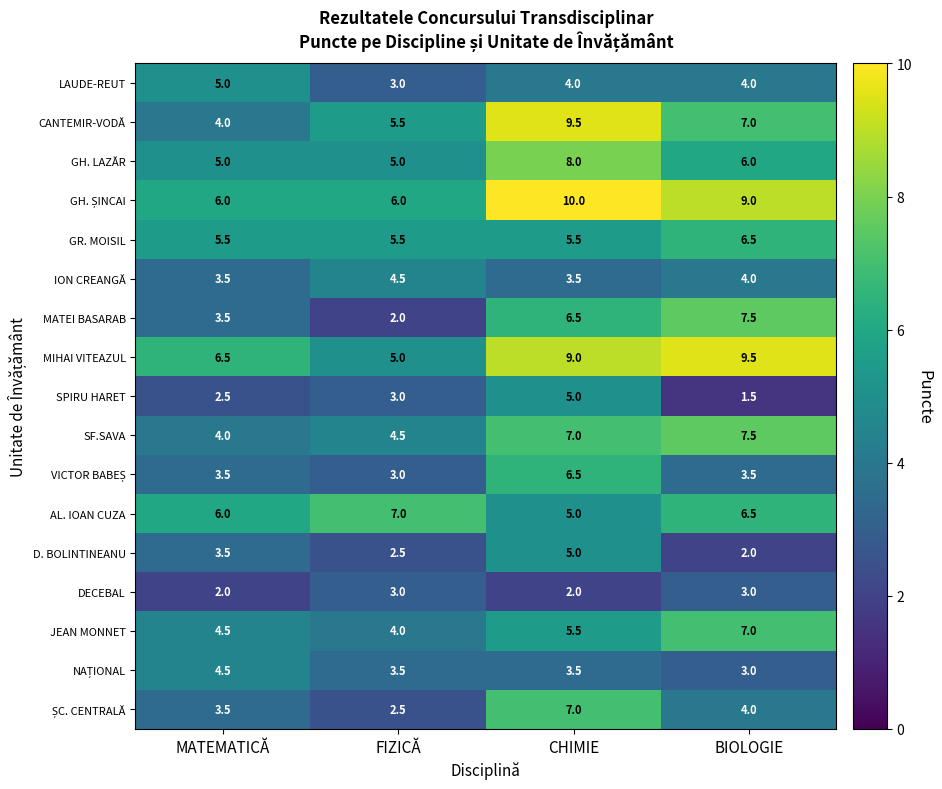

What is the minimum value shown in the chart?

1.5